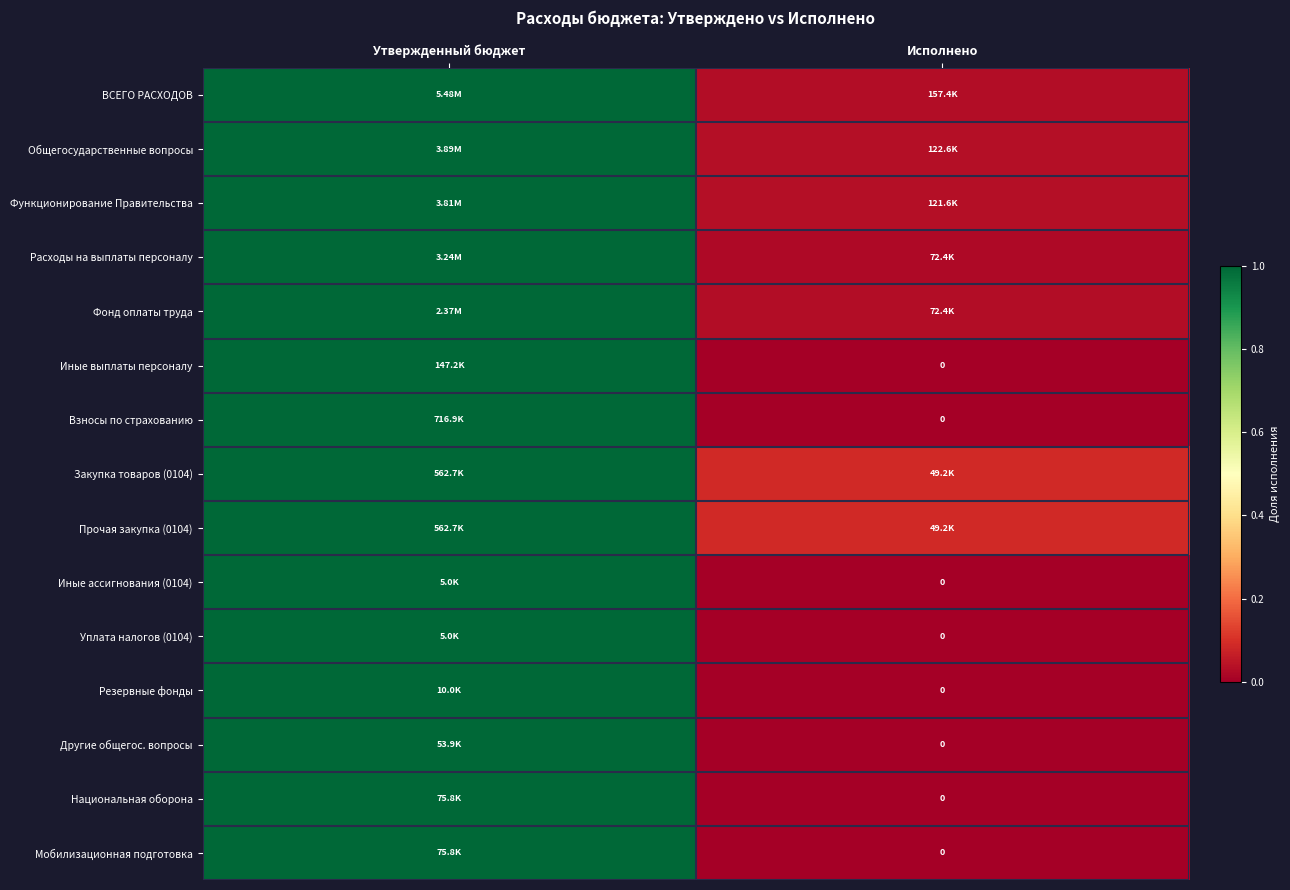

How many values in the Взносы по страхованию series are below 1?

1